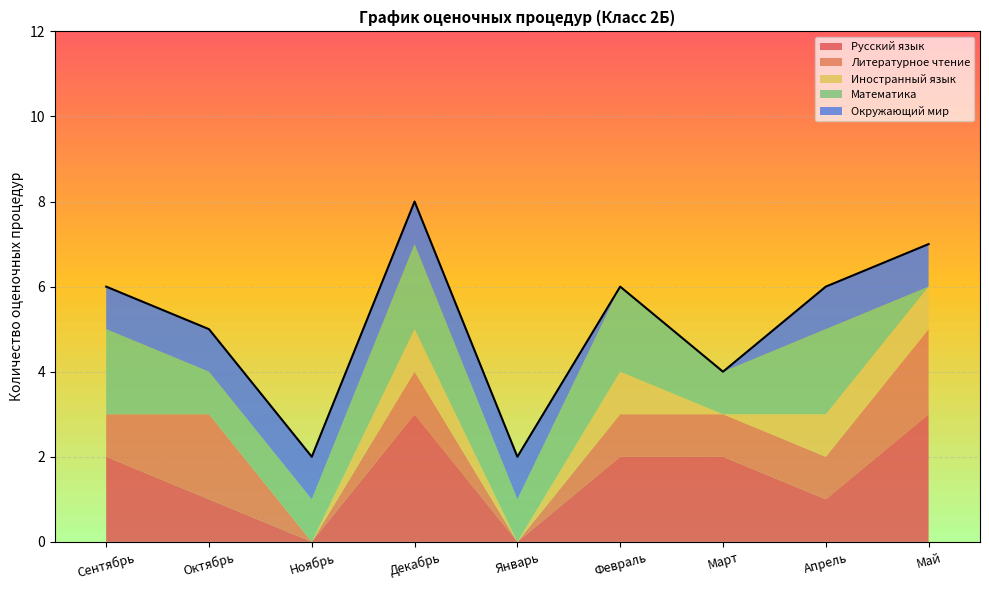

At Ноябрь, list the series in order from largest to smallest.

Математика, Окружающий мир, Русский язык, Литературное чтение, Иностранный язык